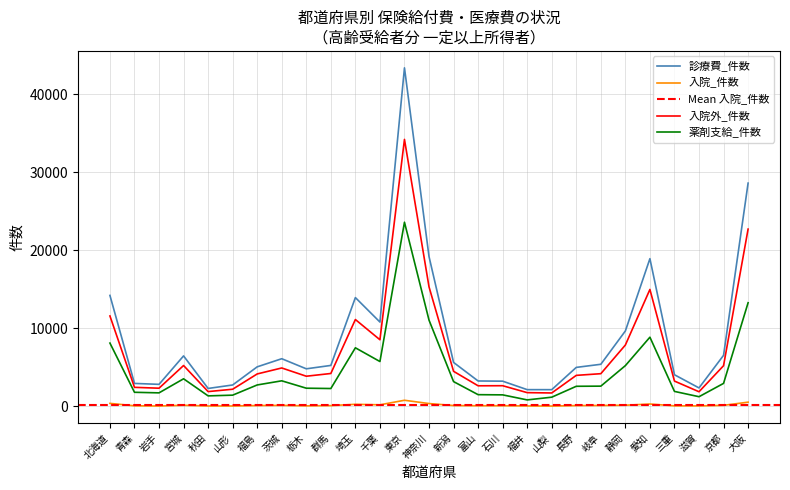

How many data points in 入院外_件数 are less than 4178?

13